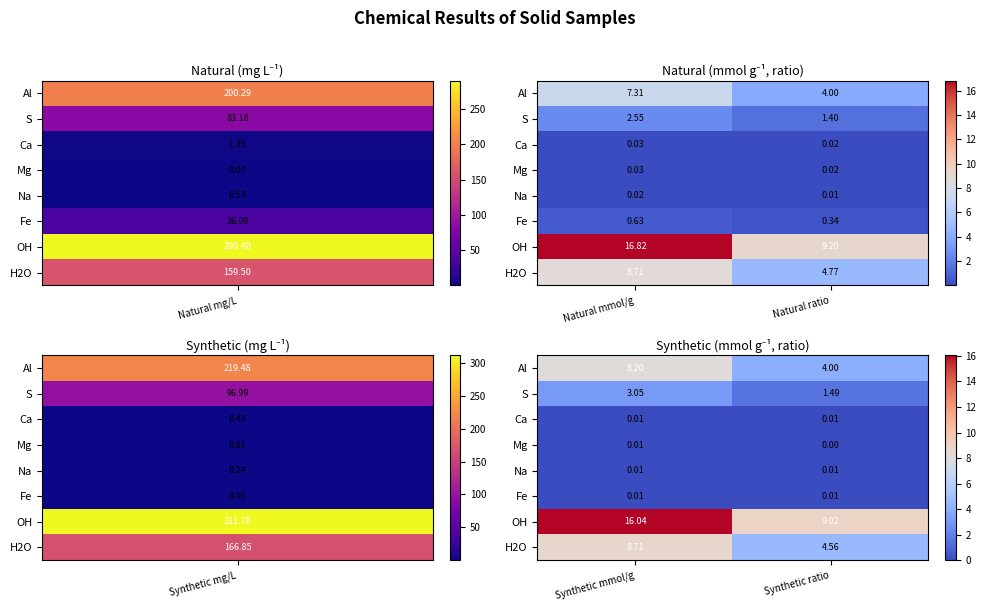

Is the value of Mg at Synthetic ratio greater than the value of S at Synthetic ratio?

No